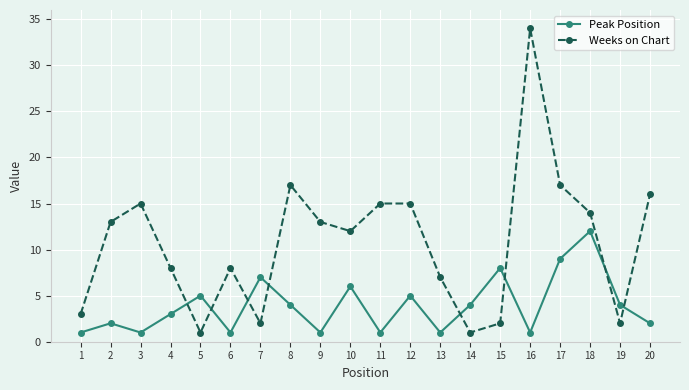

What is the maximum value shown in the chart?

34